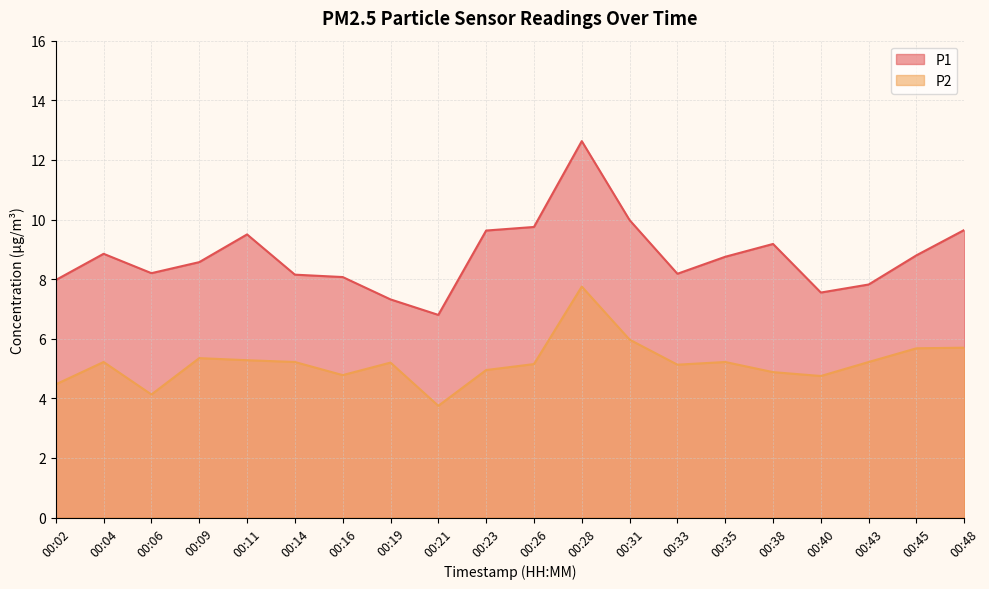

What is the lowest value of the P1 series?

6.8